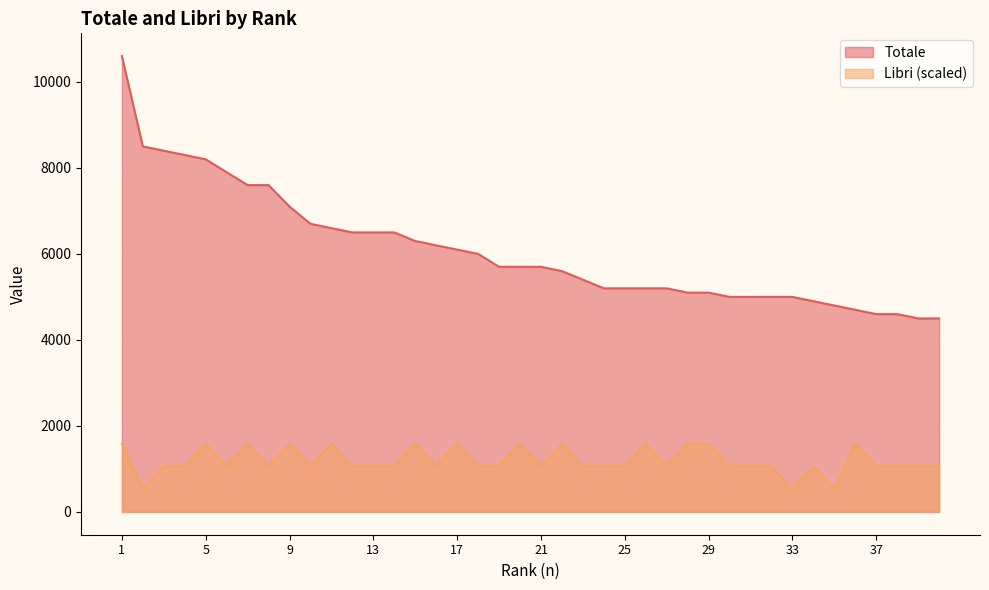

True or false: Libri and Totale intersect in this chart.

False